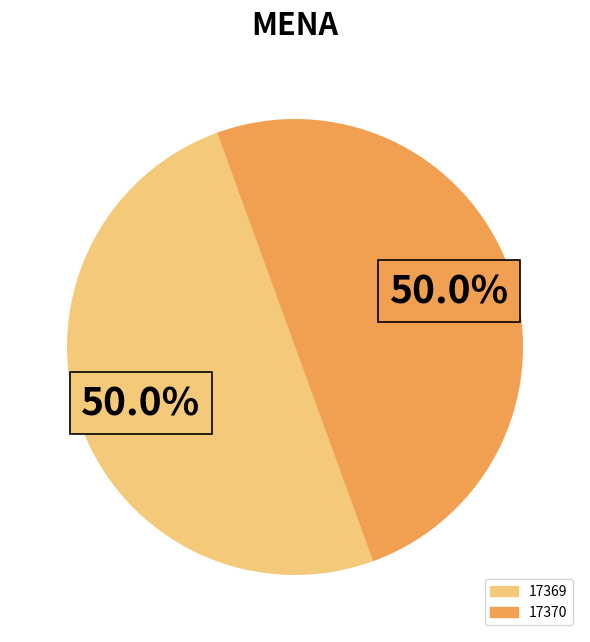

What is the total percentage of 17370 and 17369?

100.0%